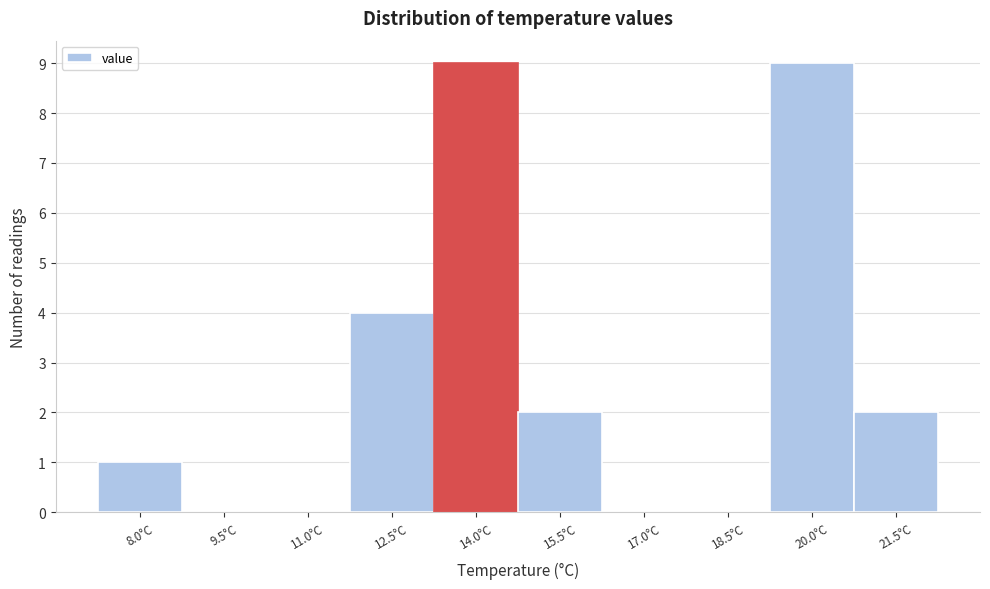

Reading right to left, transcribe all the data shown in this chart.

21.5°C=2	20.0°C=9	18.5°C=0	17.0°C=0	15.5°C=2	14.0°C=9	12.5°C=4	11.0°C=0	9.5°C=0	8.0°C=1